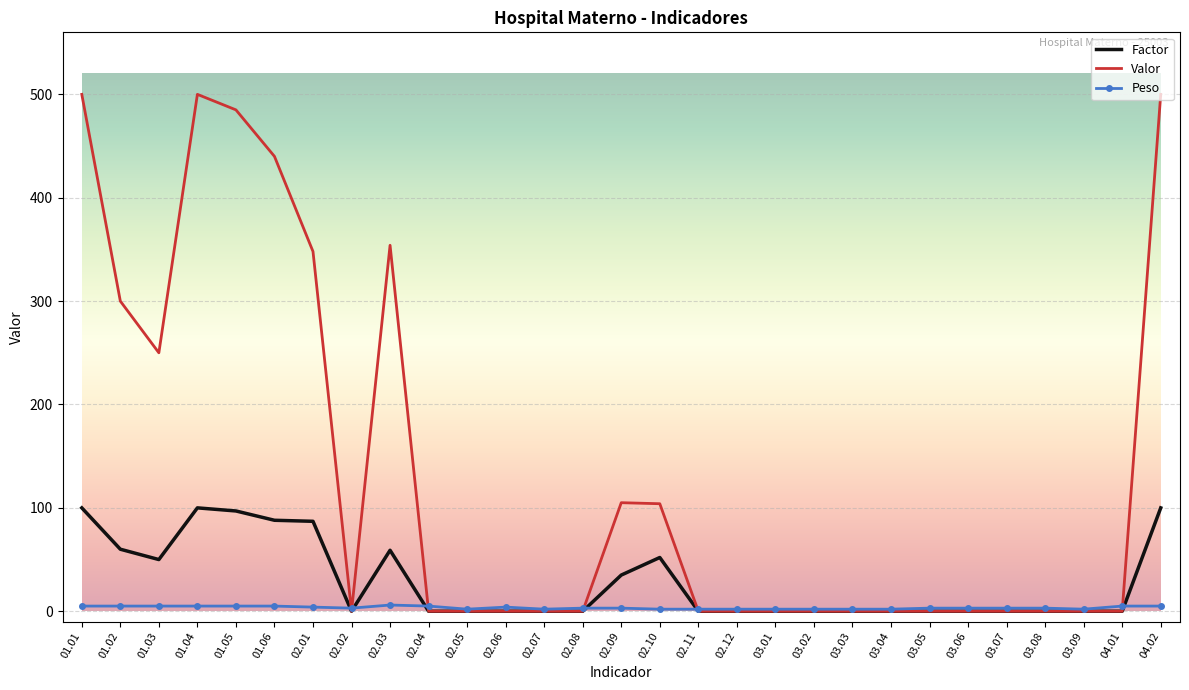

The value of Factor at 01.03 is 50. True or false?

True